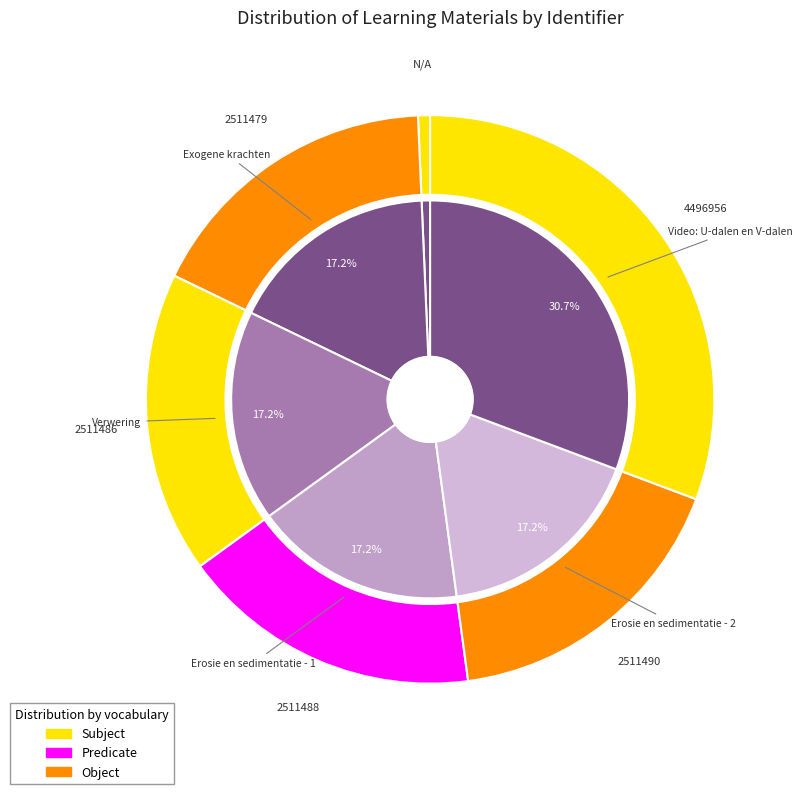

To the nearest percent, what is the average slice percentage?

17%